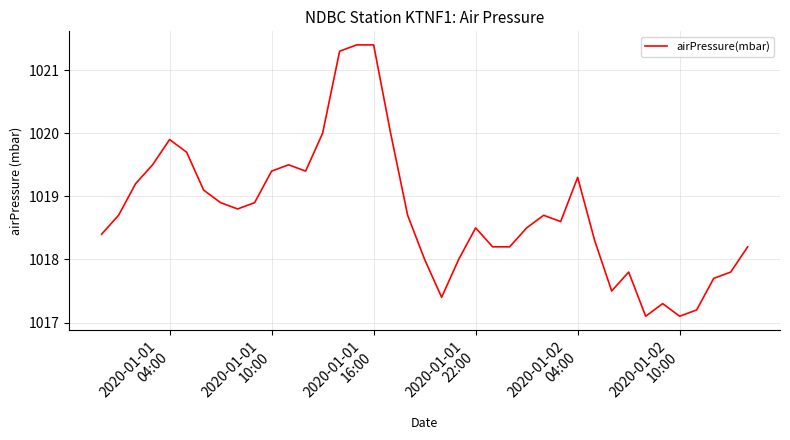

Does the chart have visible grid lines?

Yes